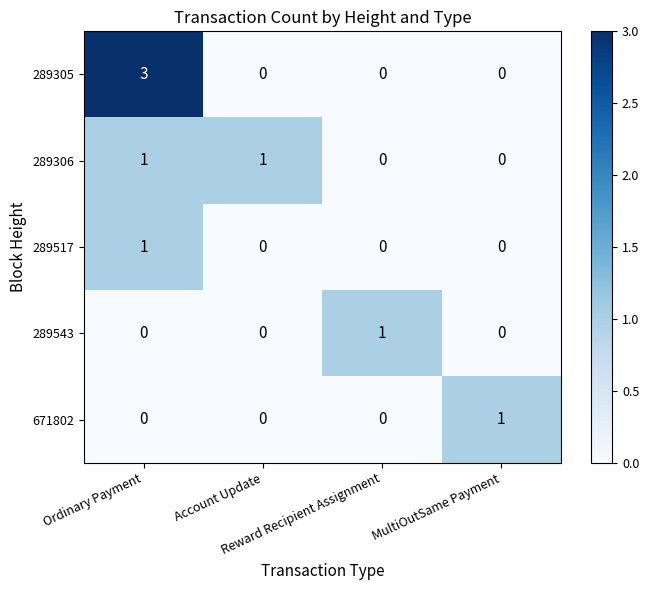

Which series has the widest spread of values?

289305